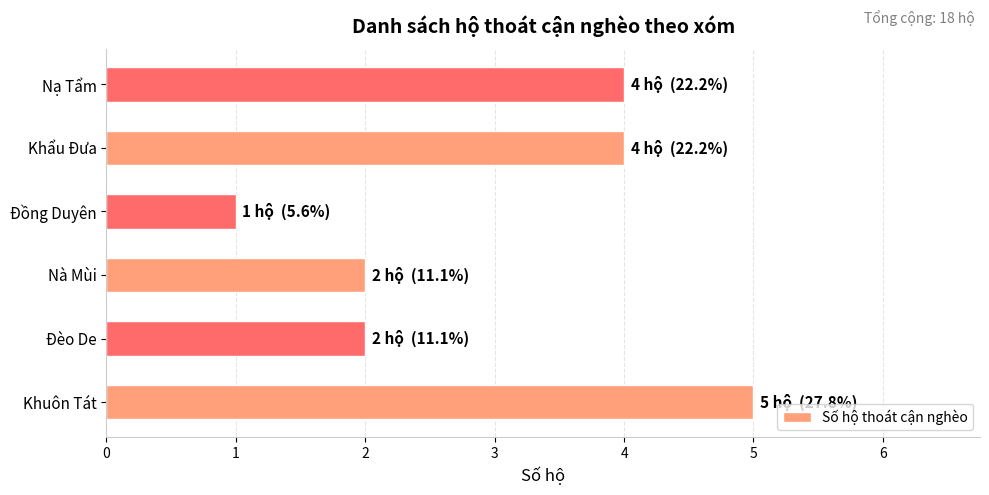

Is it true that the value at Đồng Duyên is 1?

True